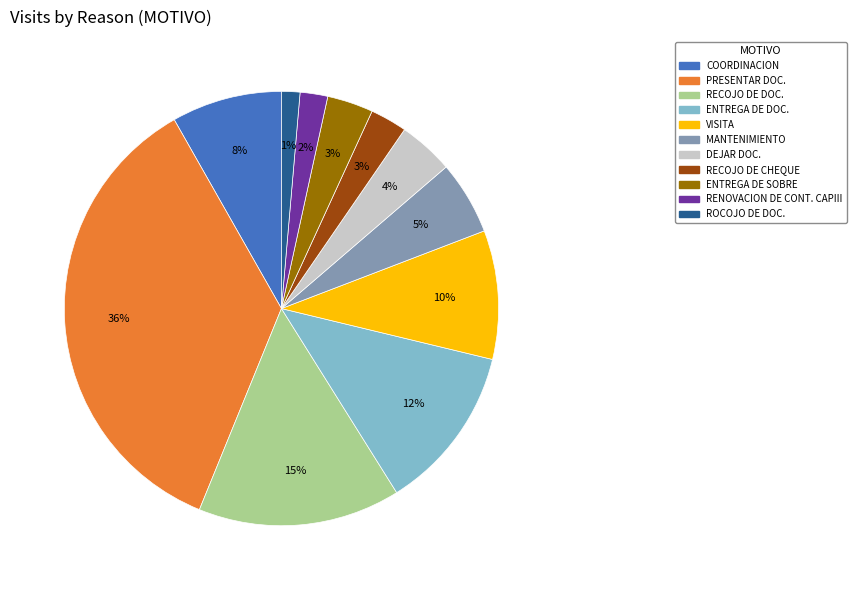

Which has a higher value, COORDINACION or ENTREGA DE DOC.?

ENTREGA DE DOC.